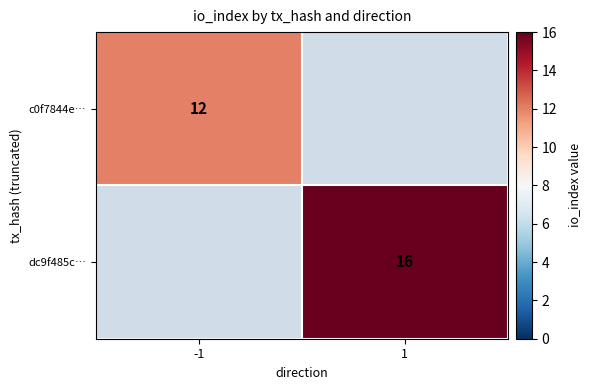

The c0f7844e… series shows 12 at -1. True or false?

True